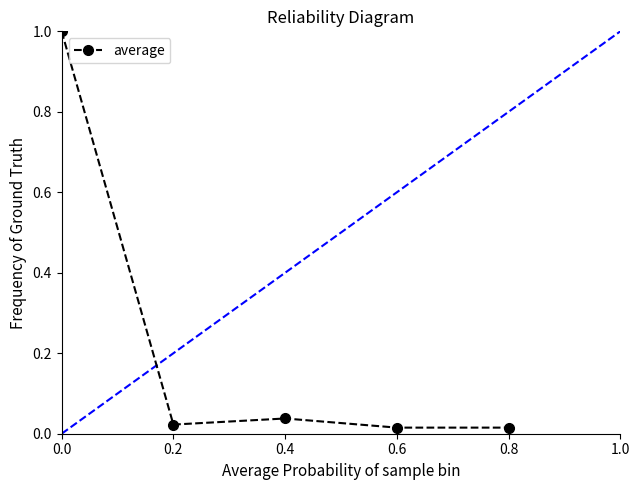

How many interior local peaks (higher than both neighbors) does the data have?

1